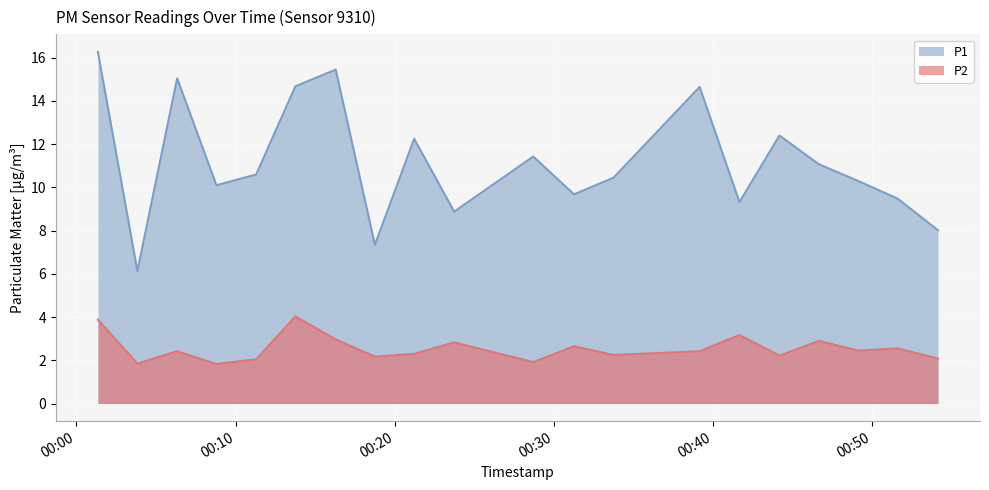

The value of P1 at 2022-10-04T00:51:38 is 16.6. True or false?

False